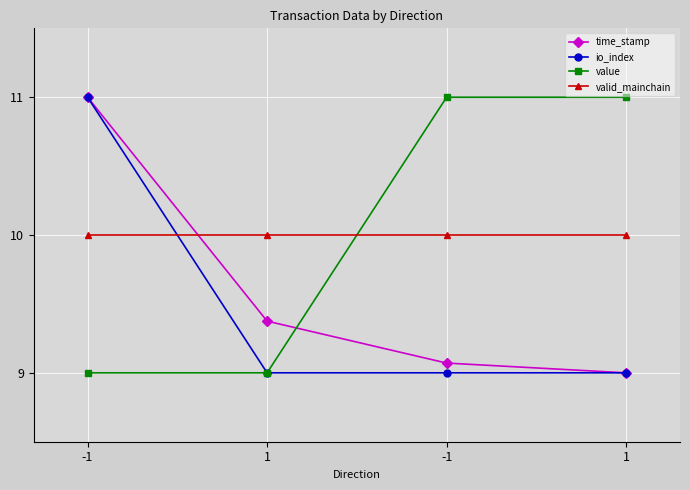

At how many categories does at least one series exceed 9?

4